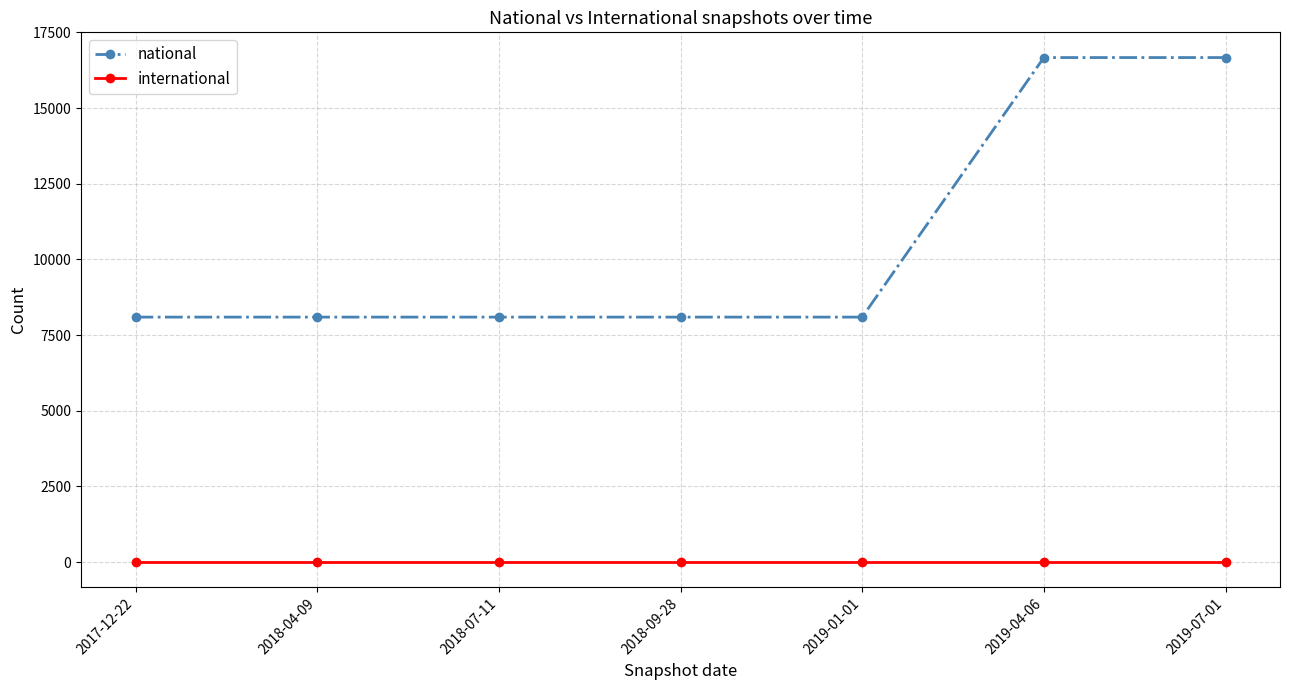

What is the label of the 1st point from the right?

2019-07-01